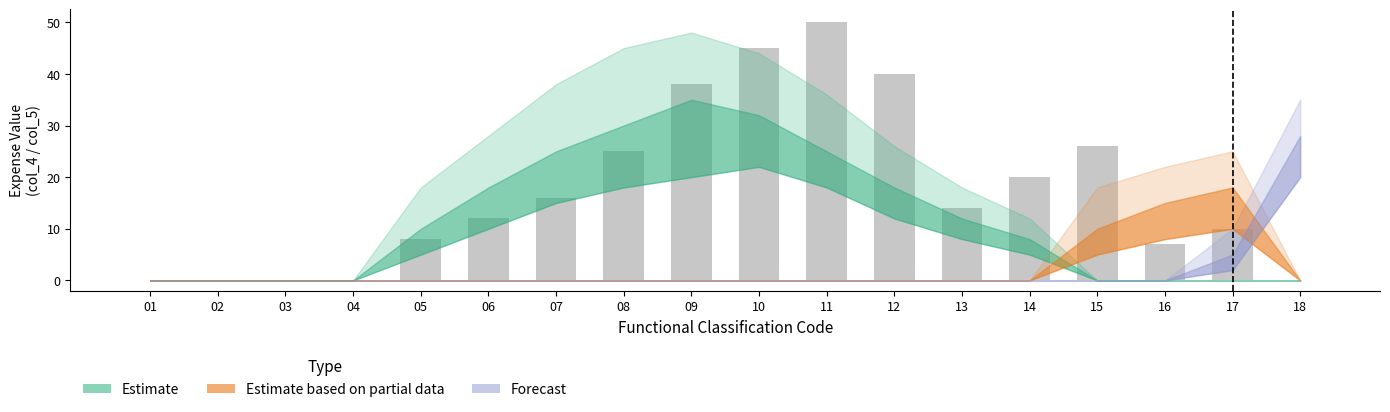

Which label corresponds to the largest value in the chart?

11